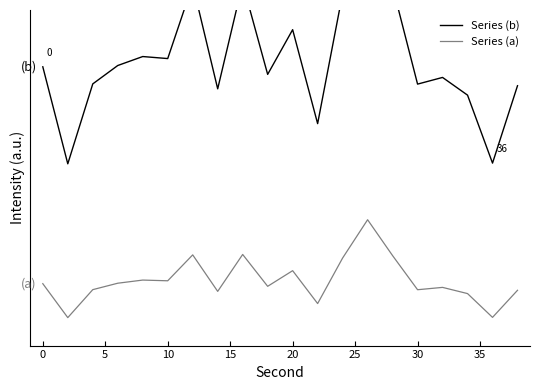

Is it true that Series (b) equals 2.6 at 13?

False